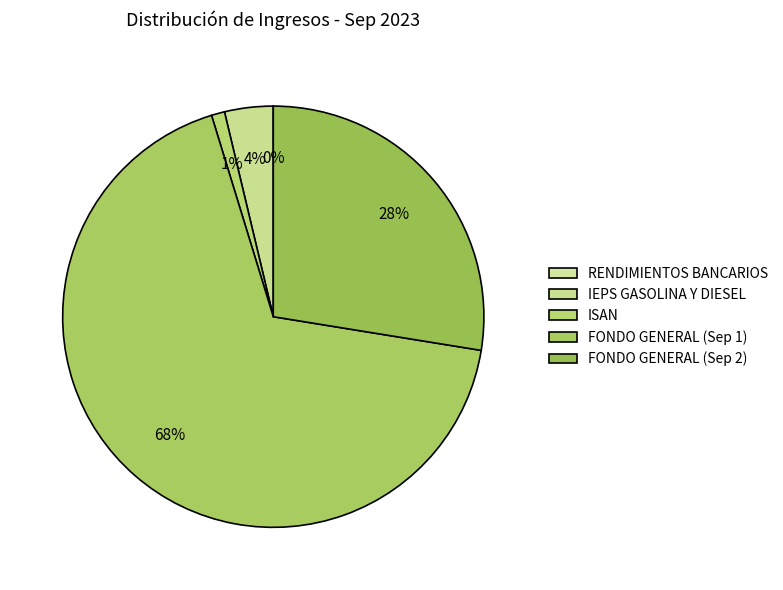

The ISAN slice represents 1% of the pie. True or false?

True